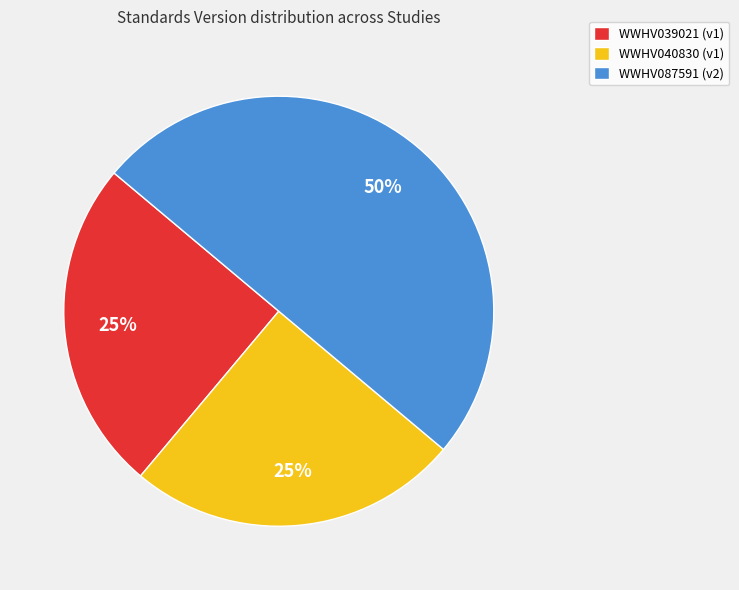

Which category has the biggest portion of the pie?

WWHV087591